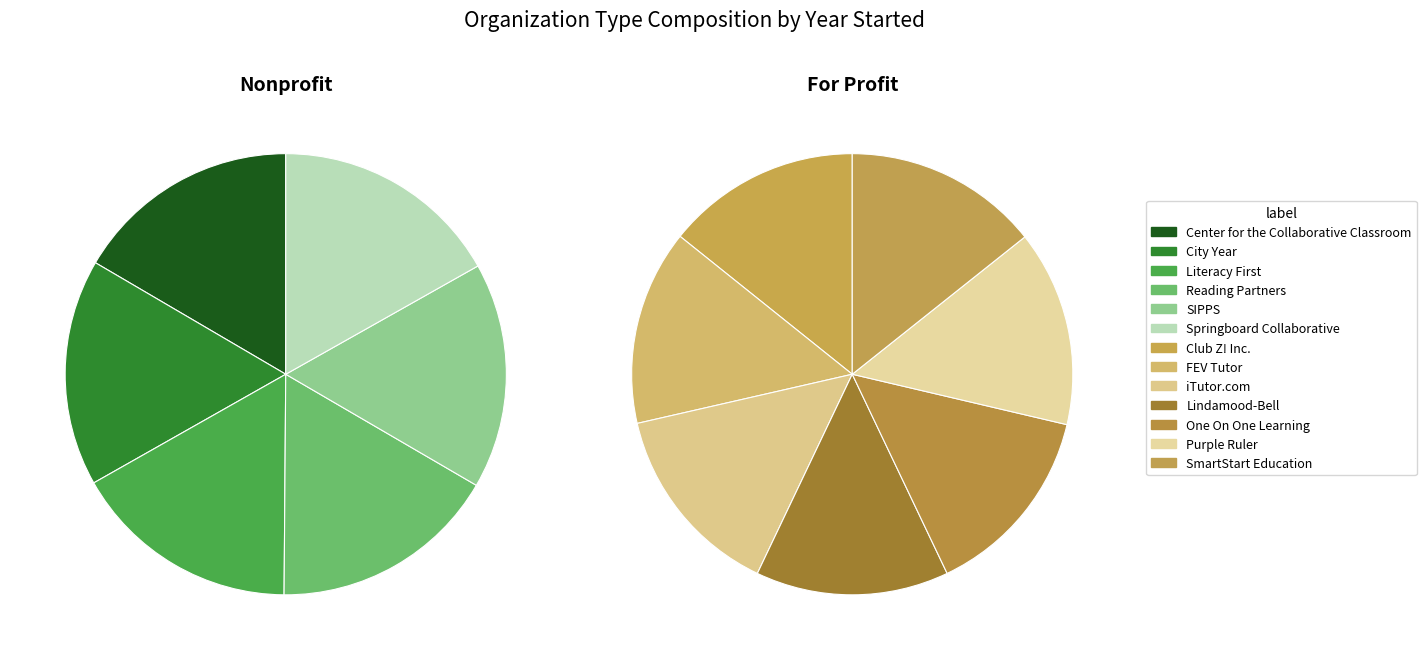

The City Year slice represents 17% of the pie. True or false?

True